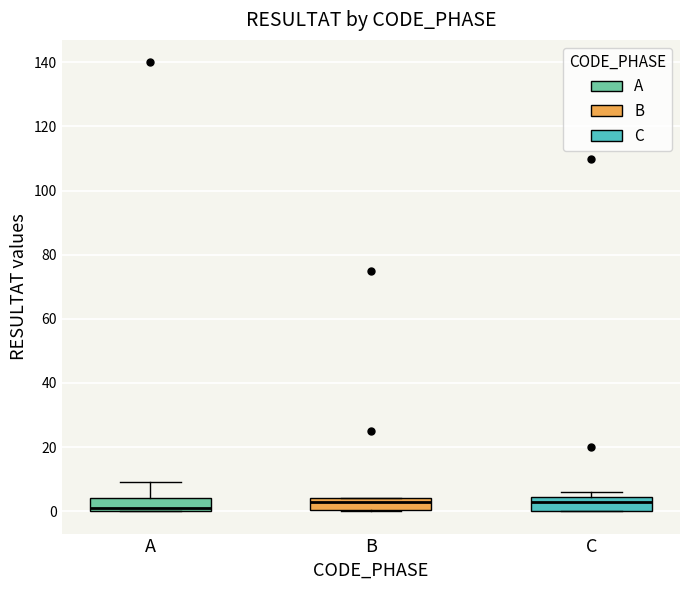

Where is the lower edge of the box for A on the y-axis? The values are not printed on the chart, so give them approximately, as read against the axis.

0